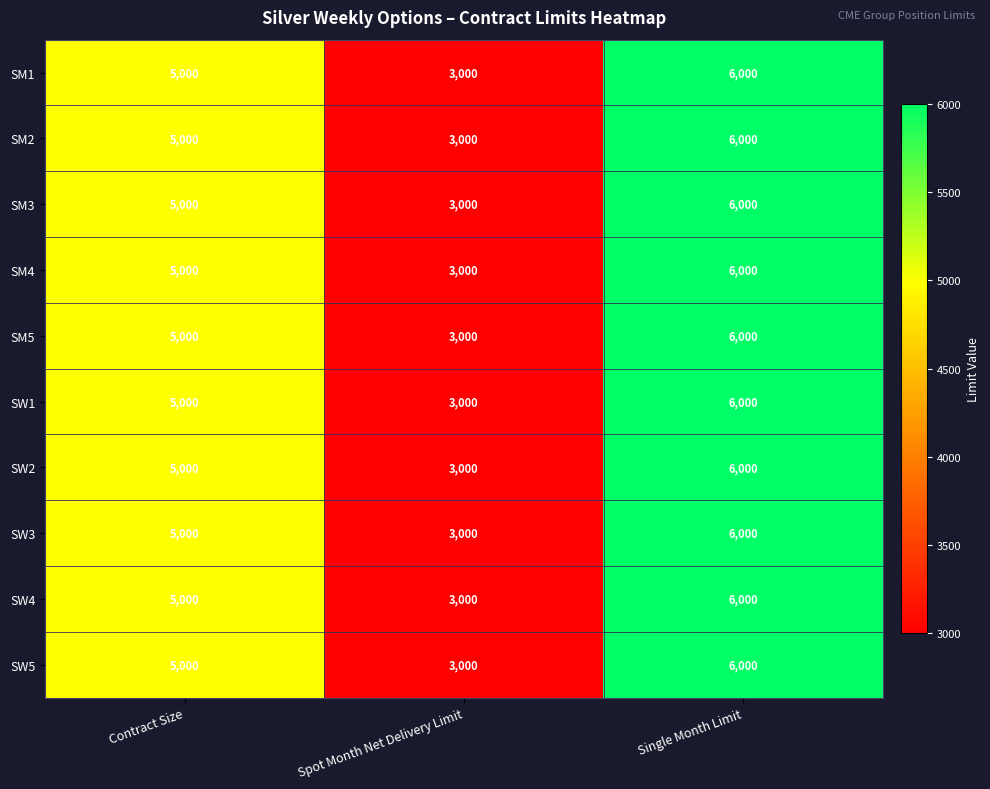

How many data points does each series have?

3